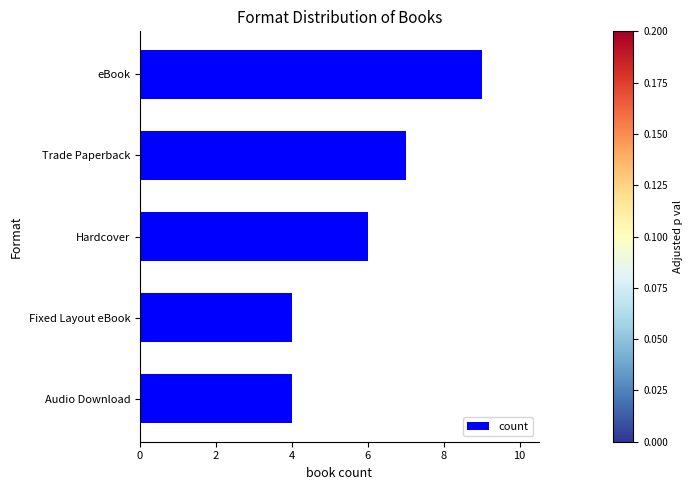

Are the bars grouped side by side (vs. stacked)?

No